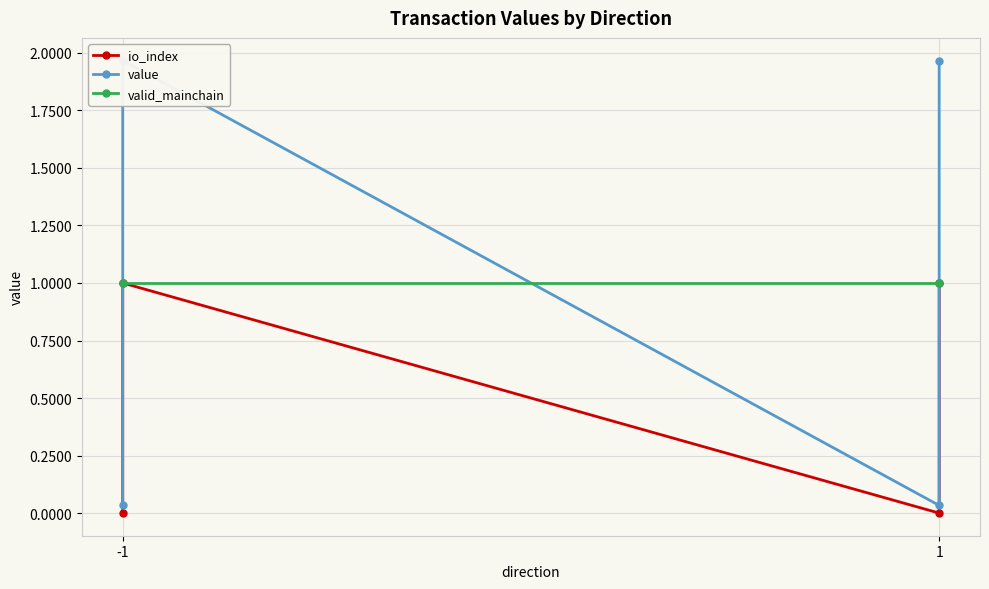

Which has a higher value, -1 or -1?

-1